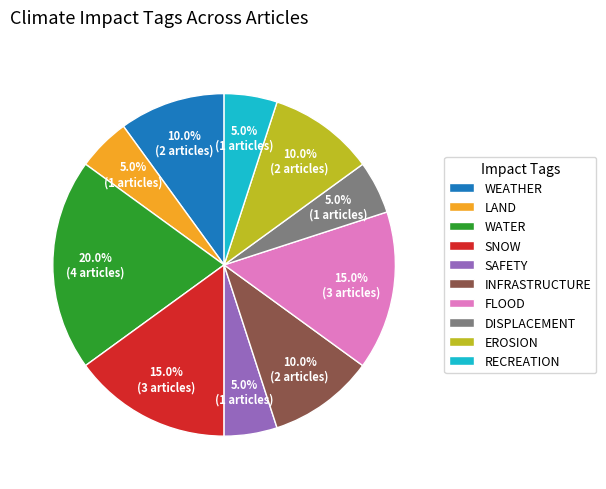

Approximately how many times larger is the value at SNOW compared to SAFETY?

3.0